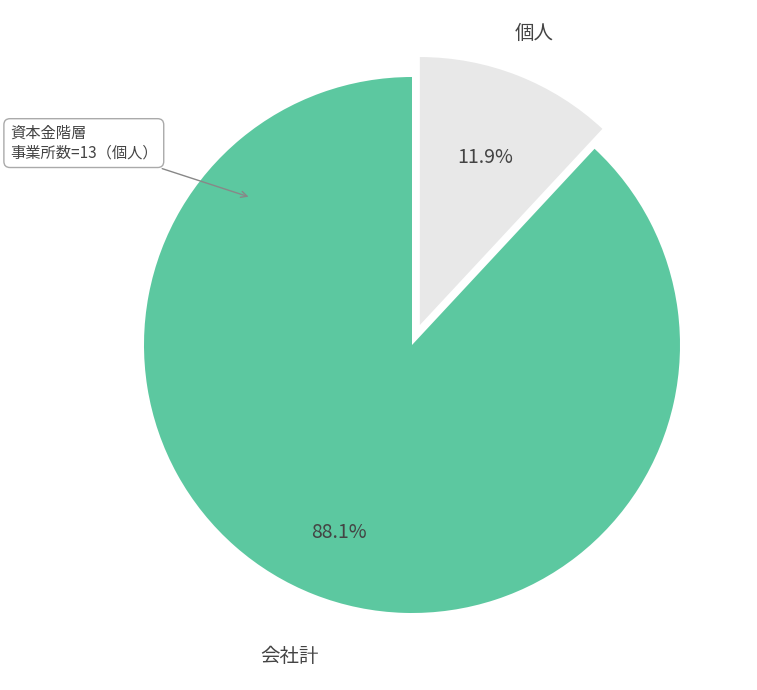

Combined, what portion of the pie is 会社計 and 個人?

100.0%